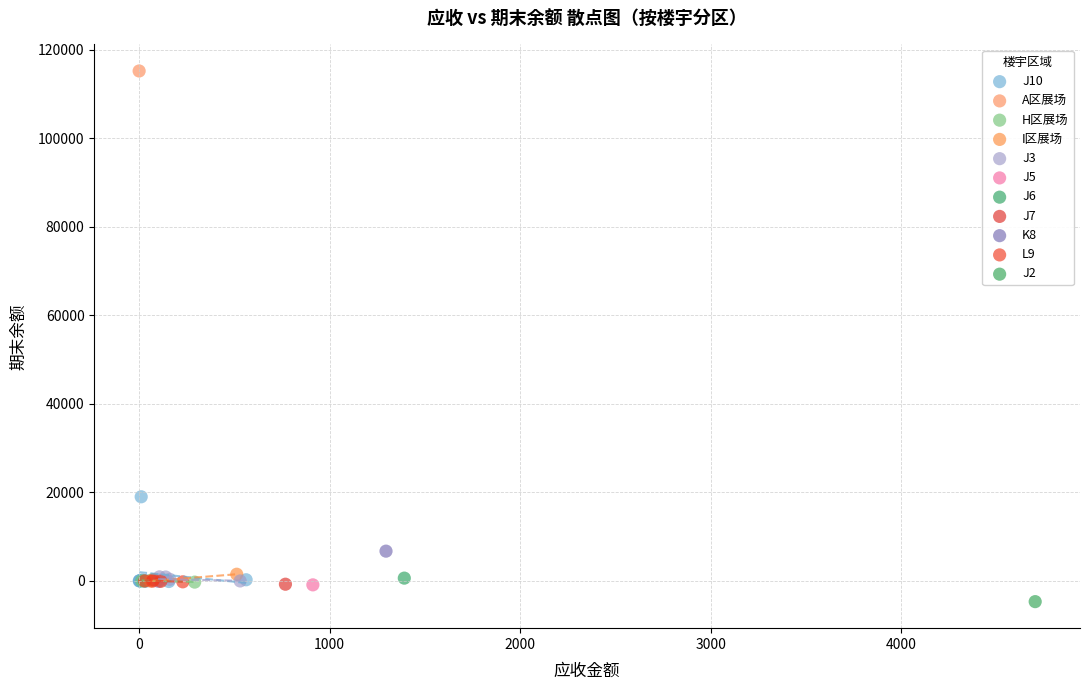

Which series reaches the maximum Y coordinate?

A区展场